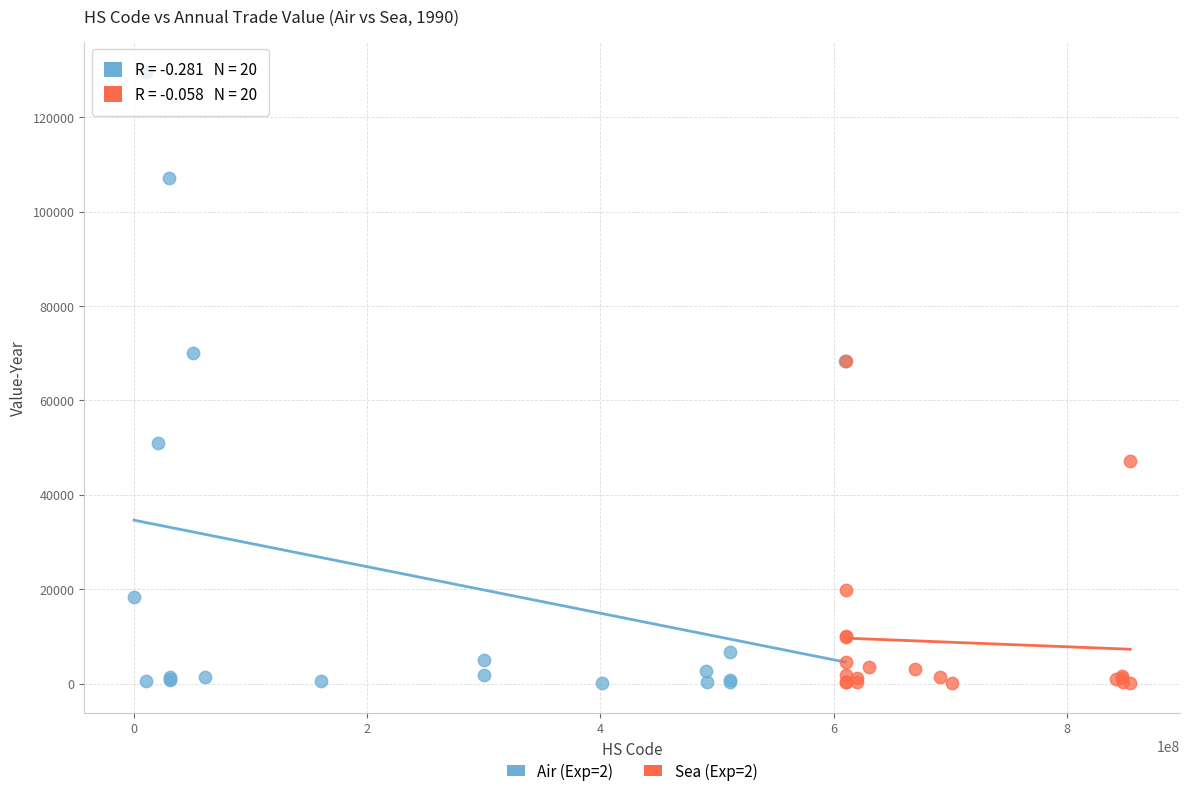

Which series reaches the maximum Y coordinate?

Air (Exp=2)